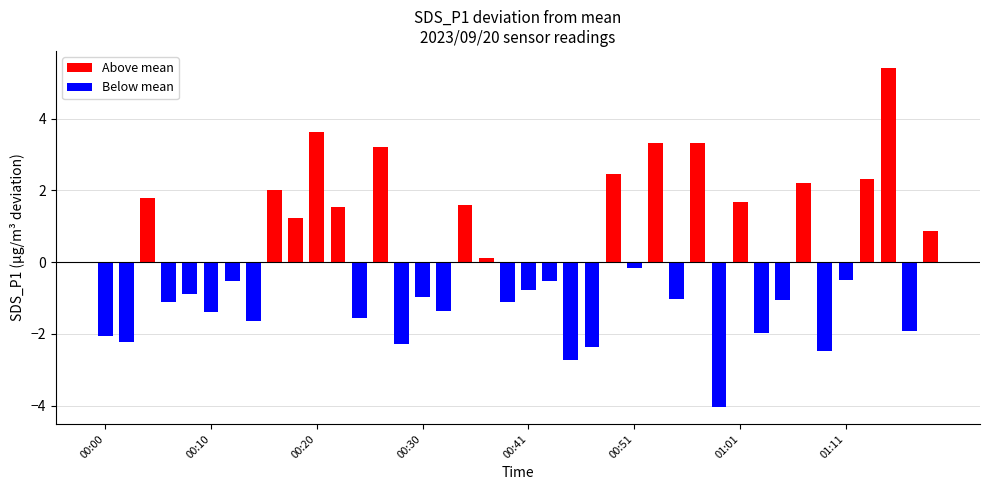

What position from the right is 01:19?

1